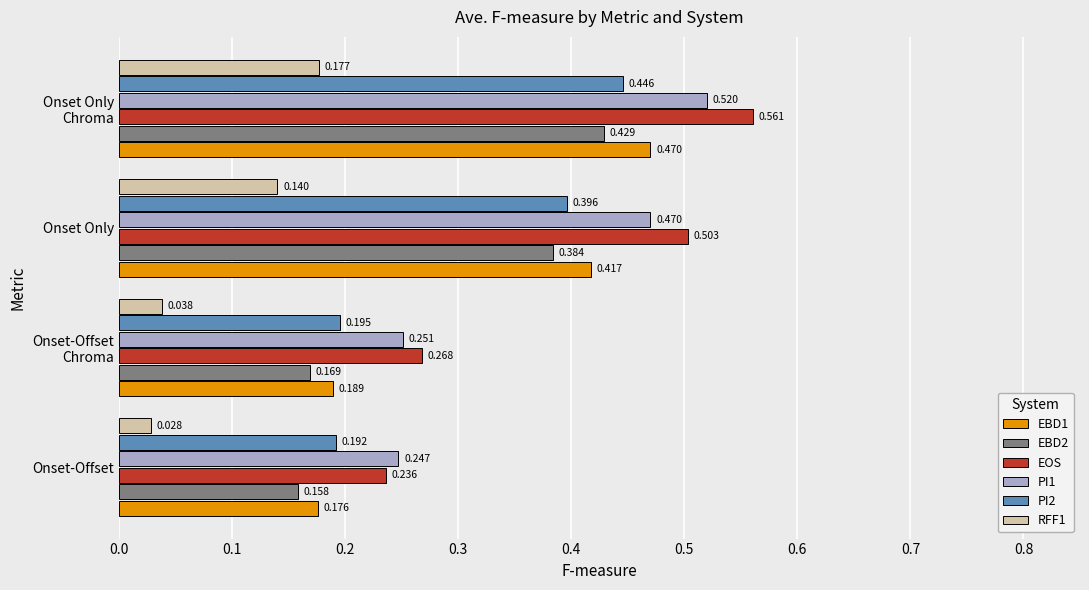

Which series has the largest total across all categories?

EOS